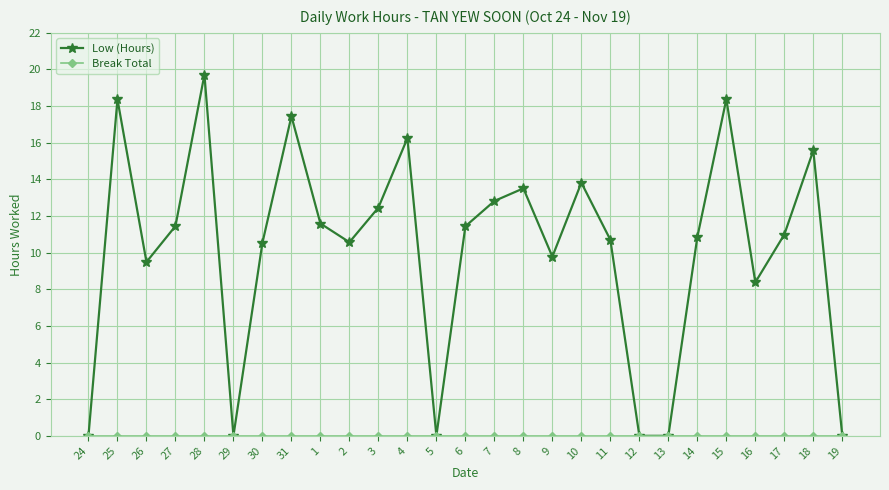

How many data points in Low (Hours) are above 10?

18